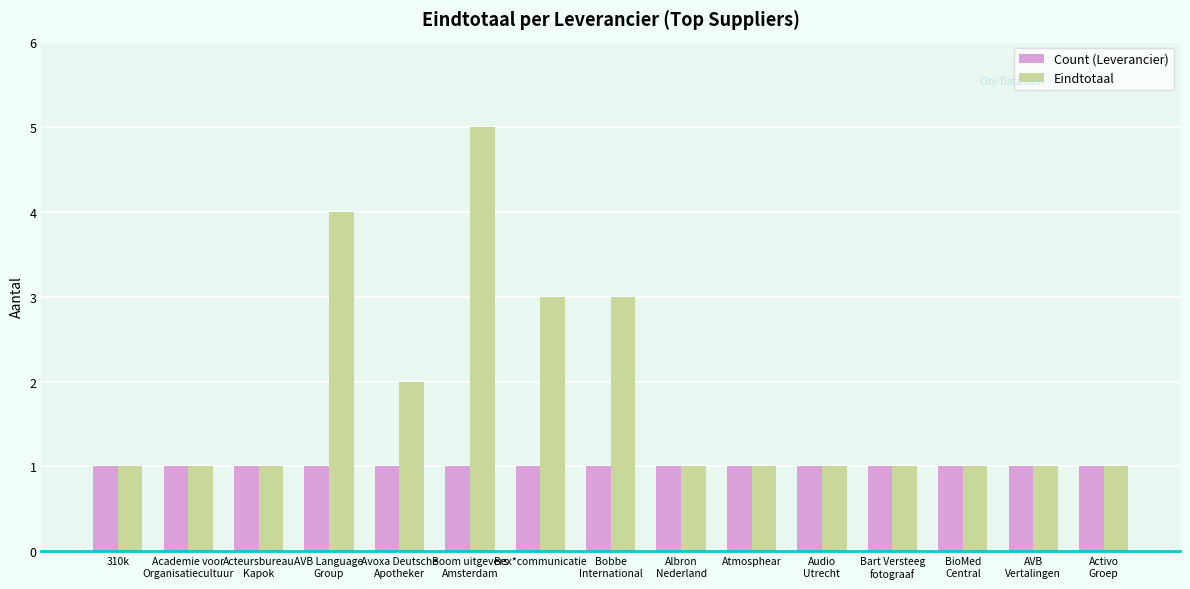

What is the label of the 3rd bar from the right?

BioMed
Central